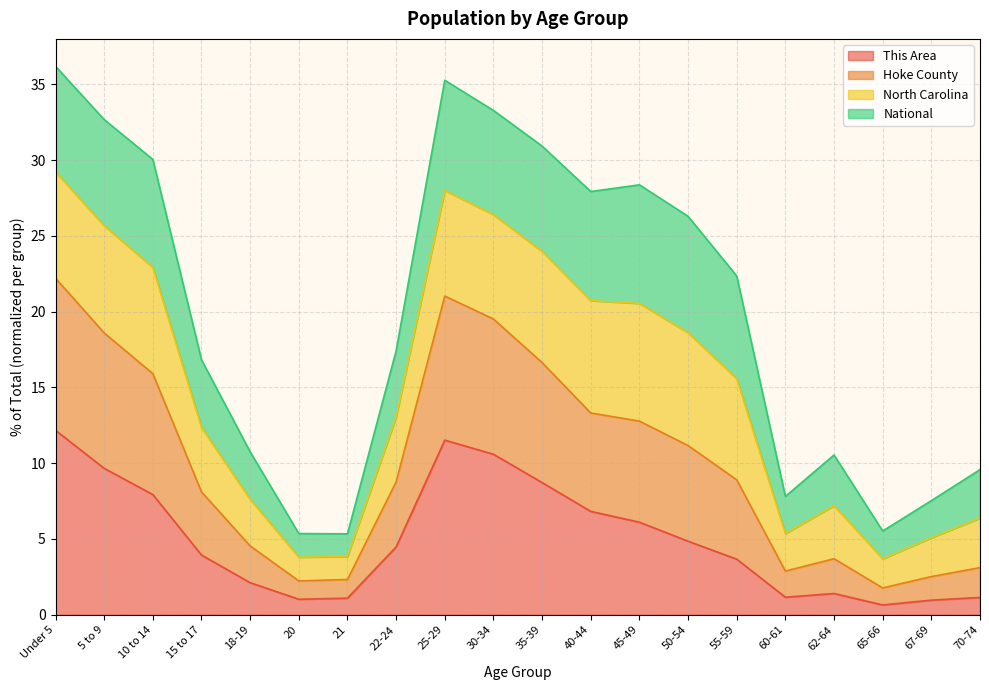

True or false: This Area and Hoke County cross at least once.

False